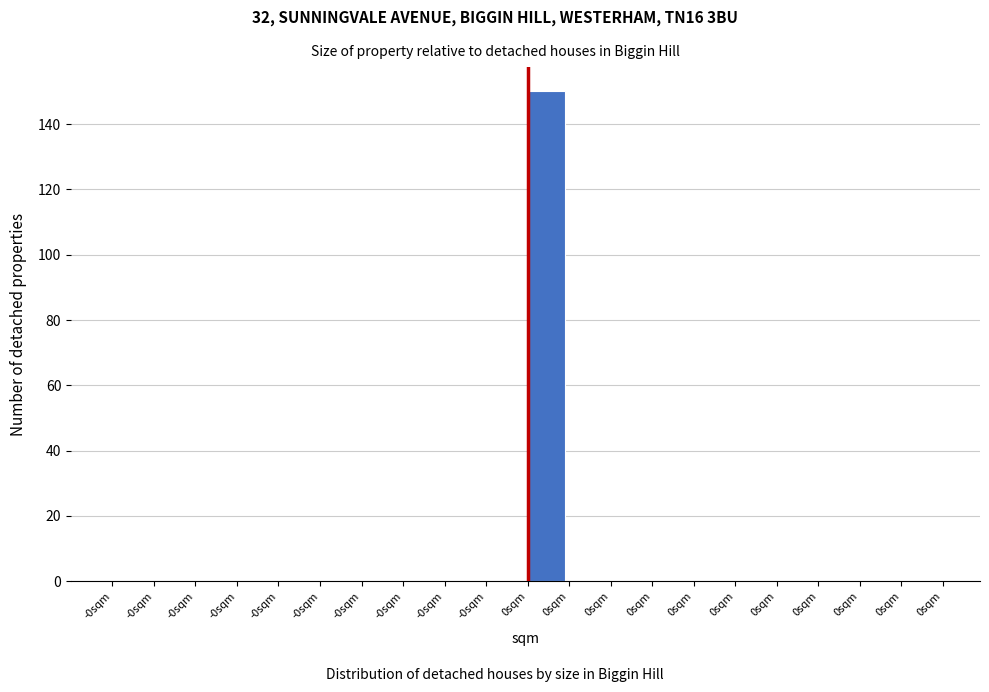

Are the bars horizontal?

No